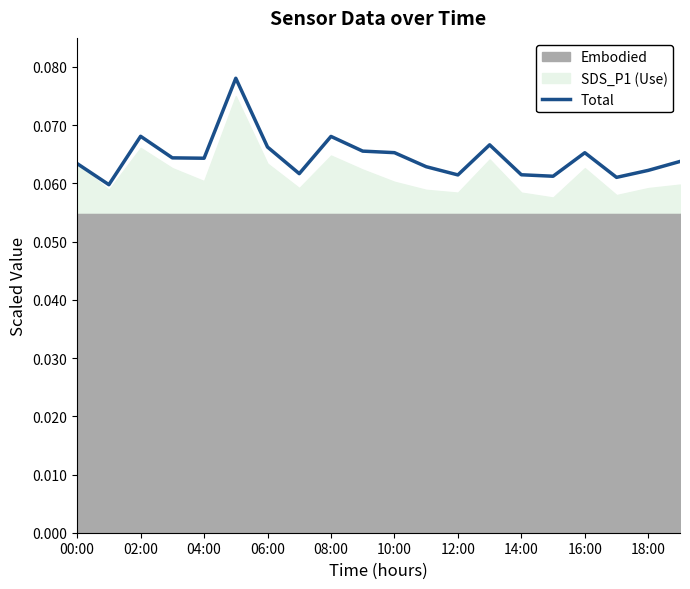

Is it true that Total equals 0.0 at 02:00?

False